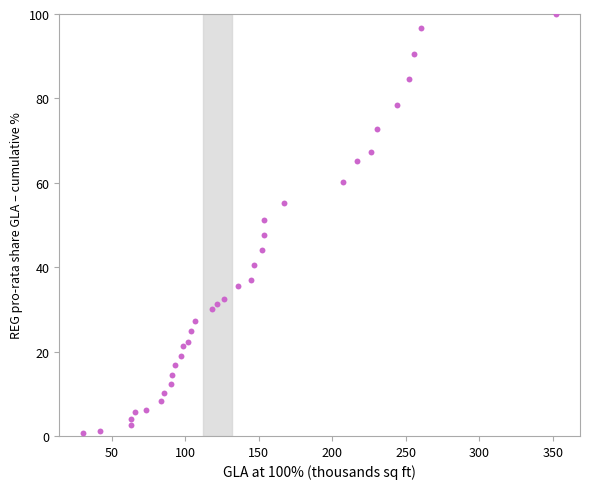

What Y value in the scatter plot is closest to 50?

51.3